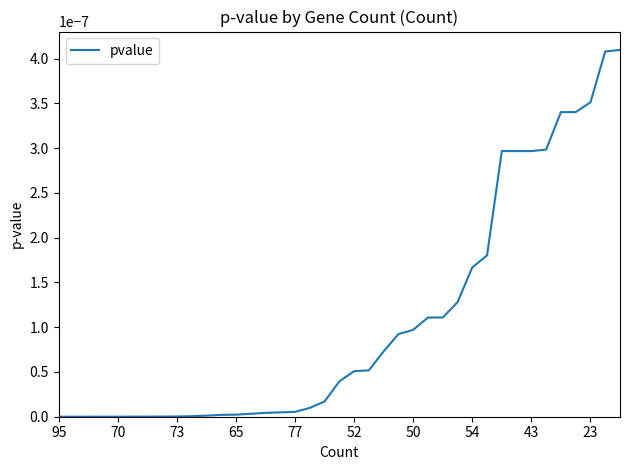

Does the chart display data point markers on the line(s)?

No